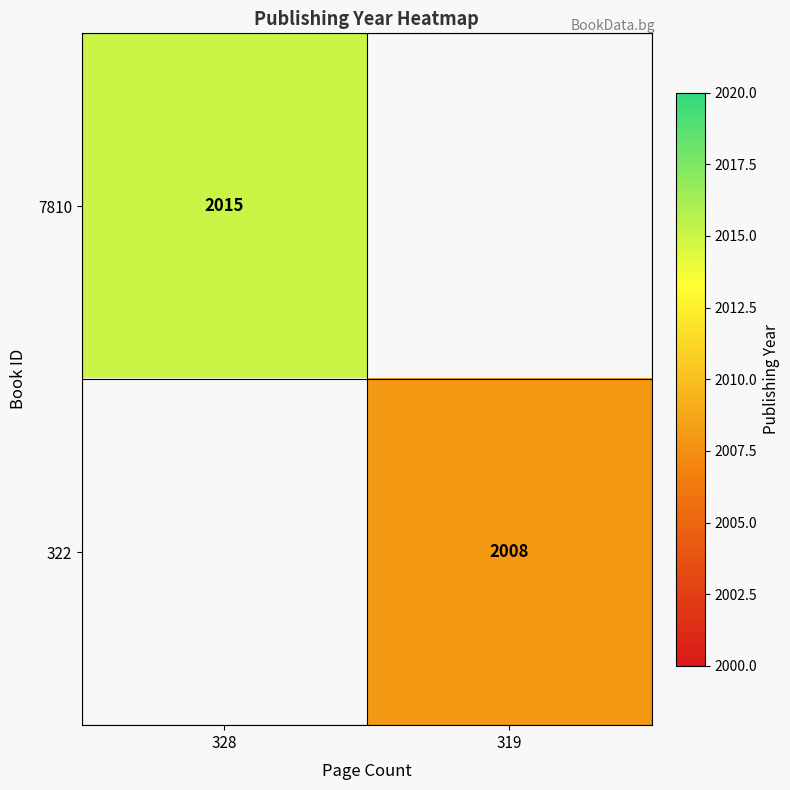

The 322 series shows 528 at 319. True or false?

False